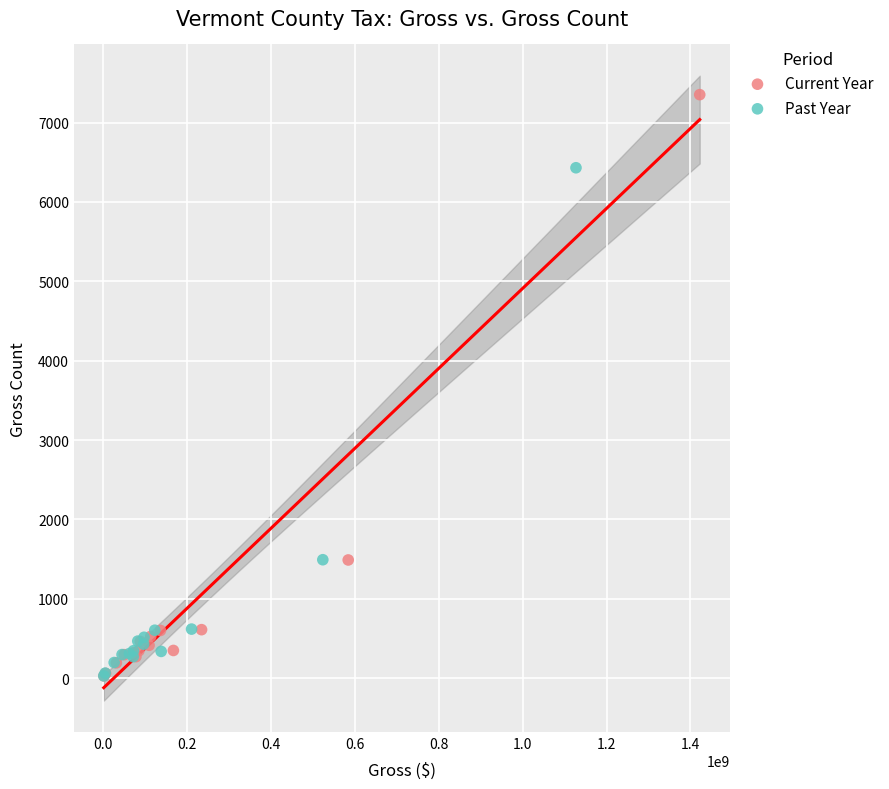

Which series contains the highest Y value?

Current Year